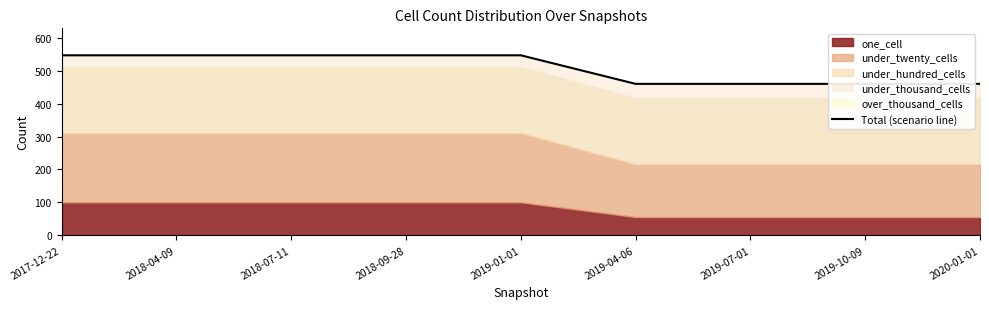

How many values are below 548?

4